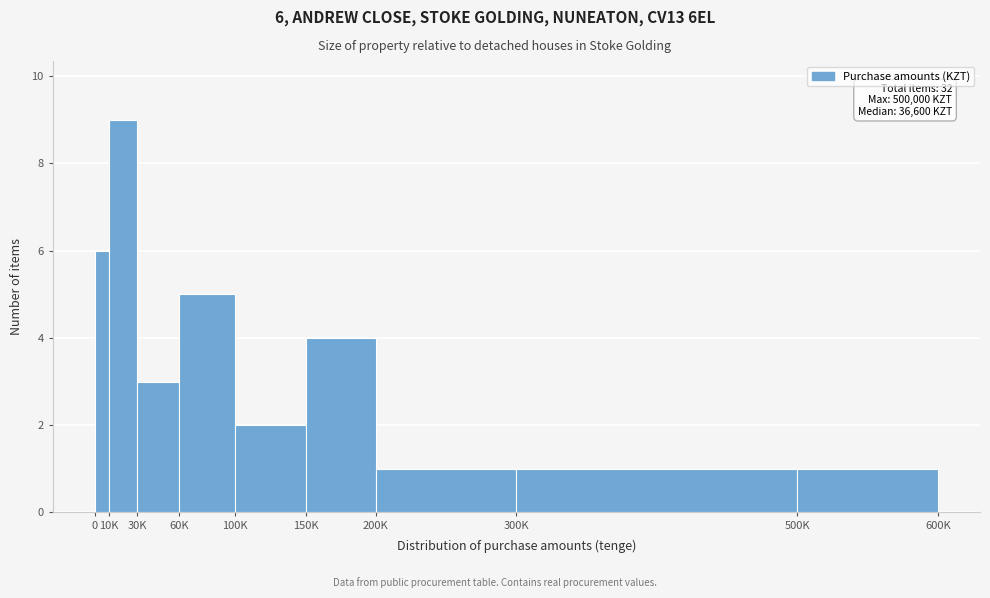

Reading left to right, extract all data points from this chart.

6	9	3	5	2	4	1	1	1